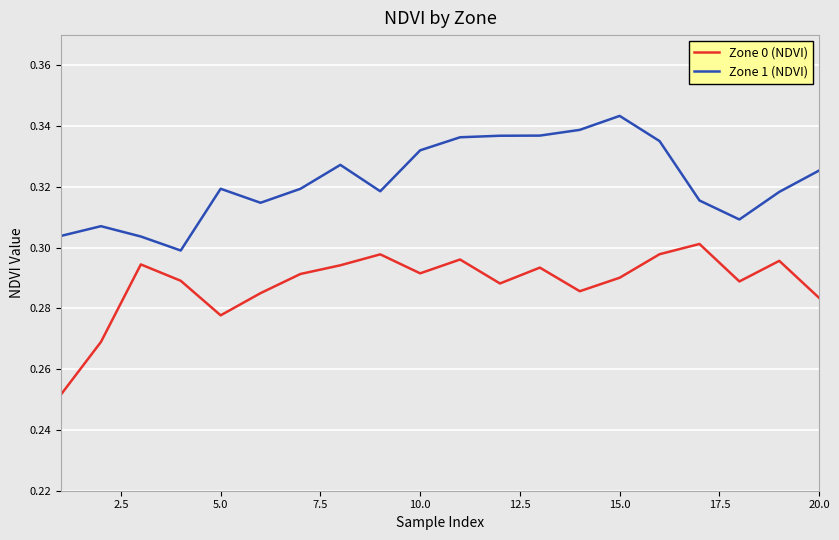

Which series has the largest total across all categories?

Zone 1 (NDVI)